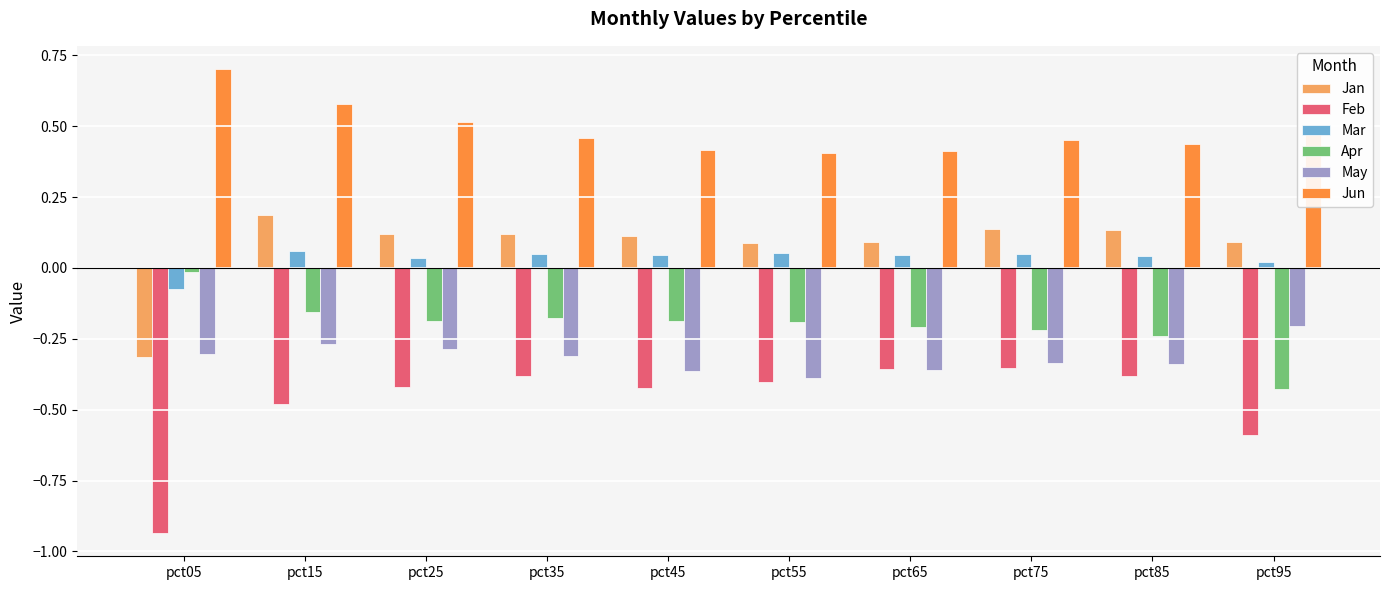

Which series has the largest total across all categories?

Jun